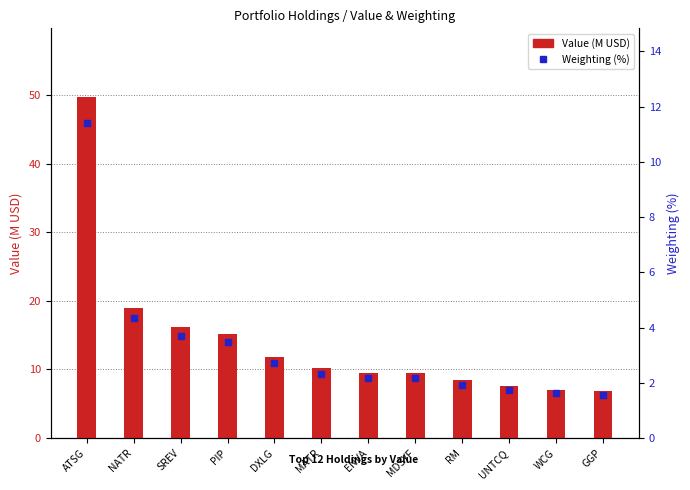

Which category has the lowest value across all series?

GGP